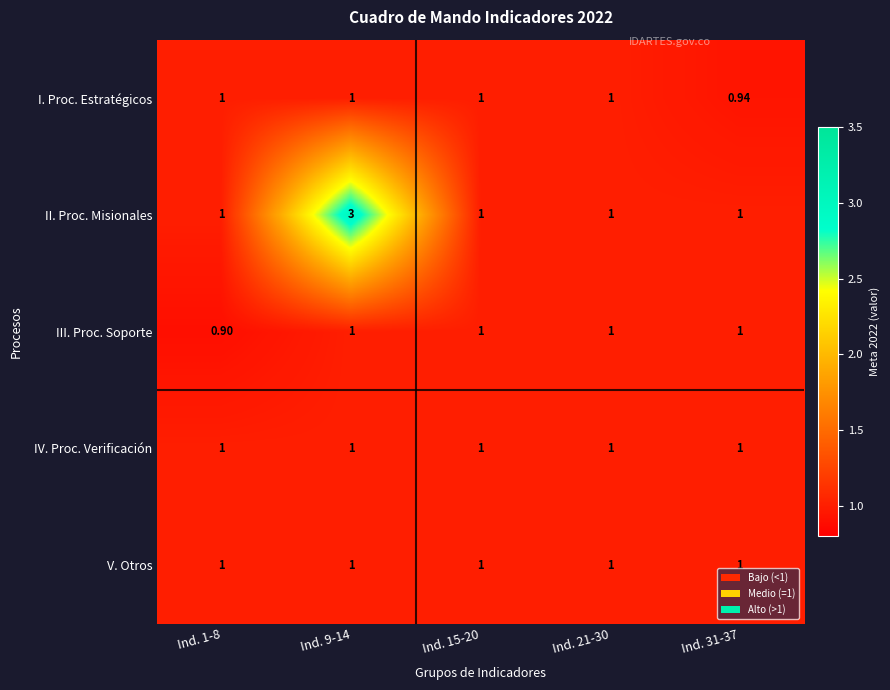

Between Ind. 9-14 and Ind. 31-37, which series saw the biggest shift?

II. Proc. Misionales